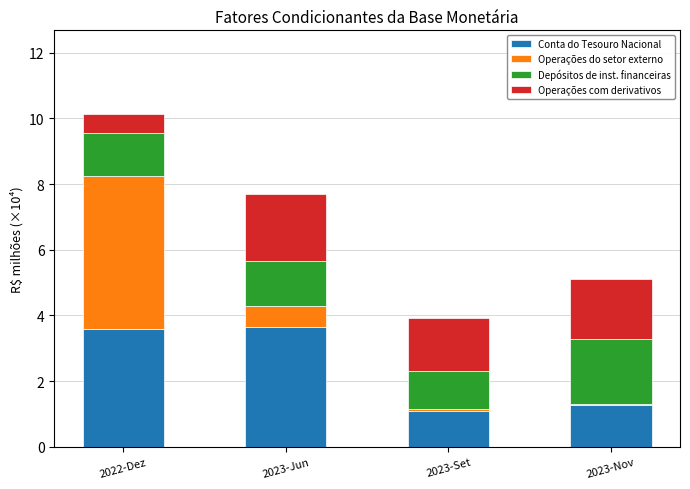

What is the highest value of the Conta do Tesouro Nacional series?

3.7